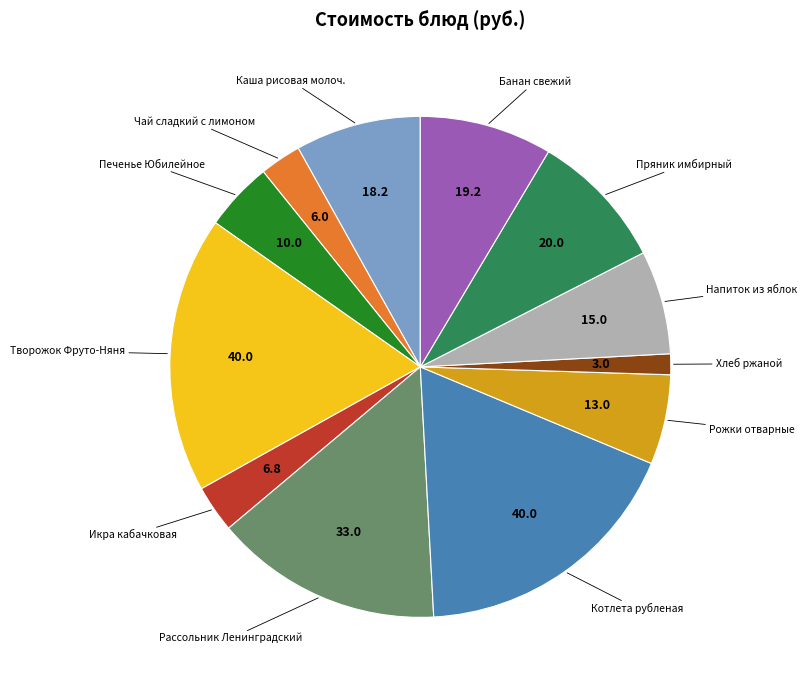

Count the number of slices in the pie.

12